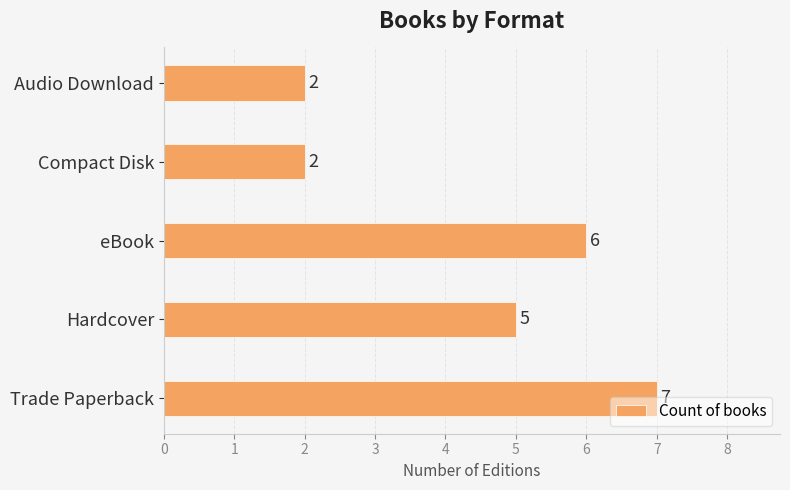

What is the maximum value shown in the chart?

7